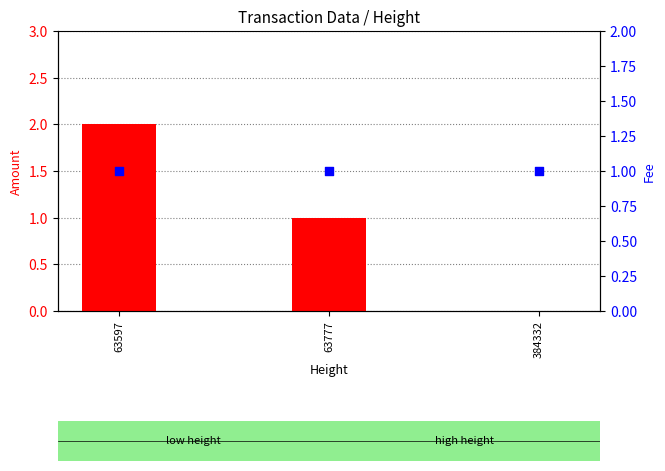

Is the value of Fee at 63597 greater than the value of Amount at 63777?

No